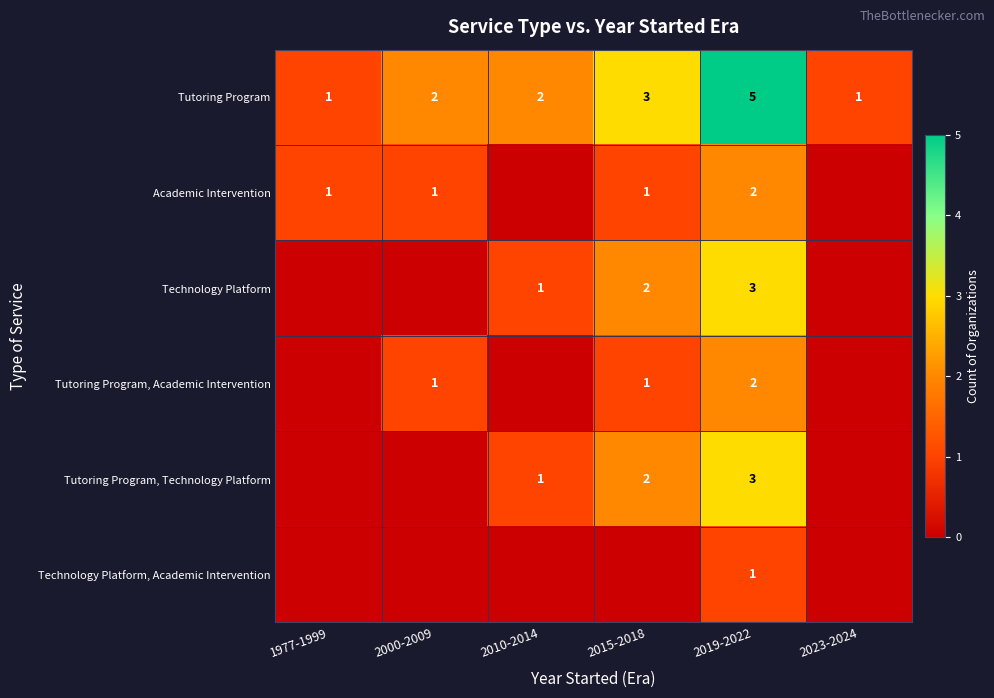

Is it true that Tutoring Program, Academic Intervention equals 0 at 2000-2009?

False